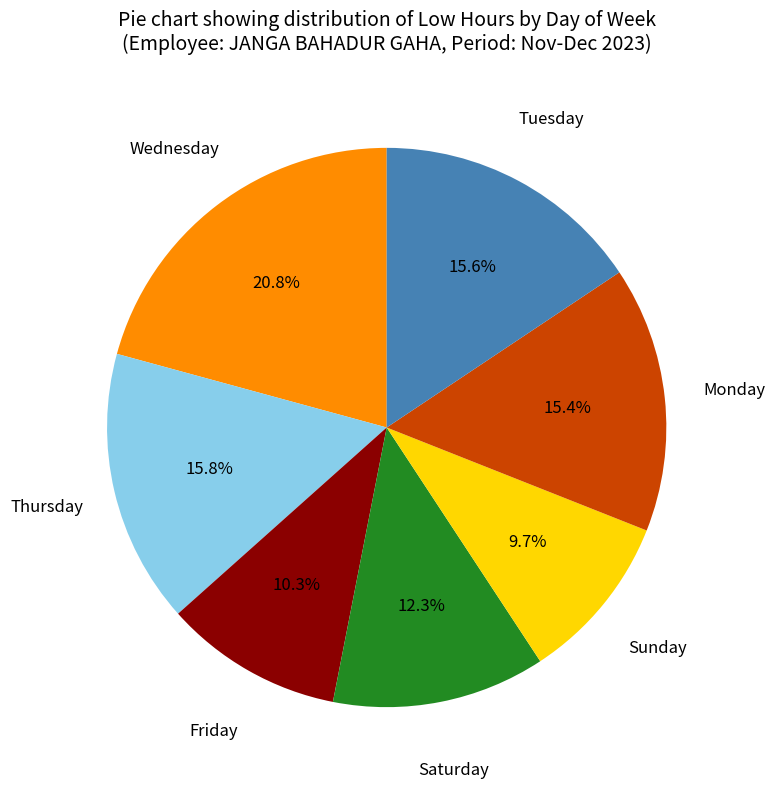

Is there any slice that represents more than half of the pie?

No